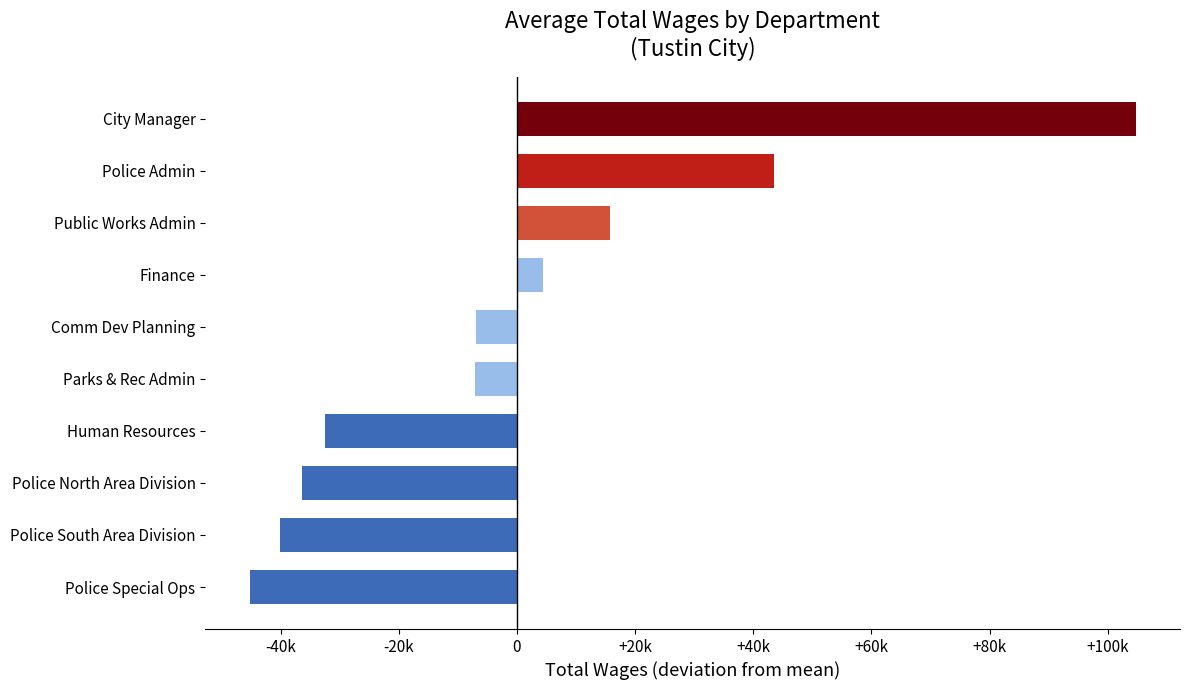

What is the difference between the maximum and minimum values?

150015.0